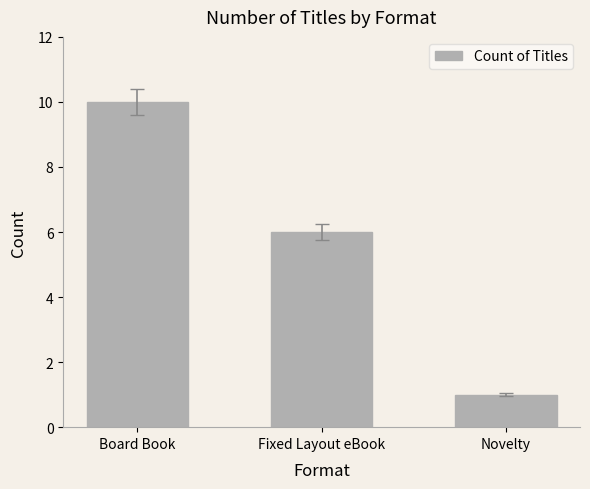

How many data points does each series have?

3